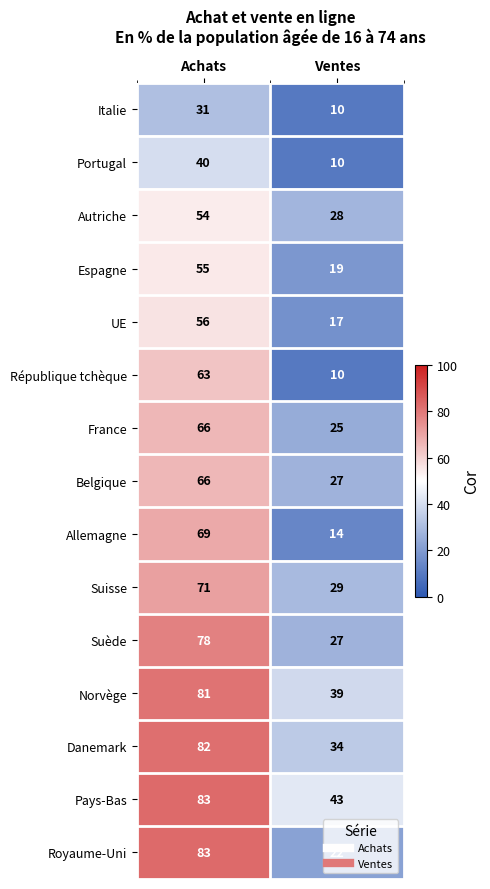

What is the sum of the Allemagne values at Achats and Ventes?

83